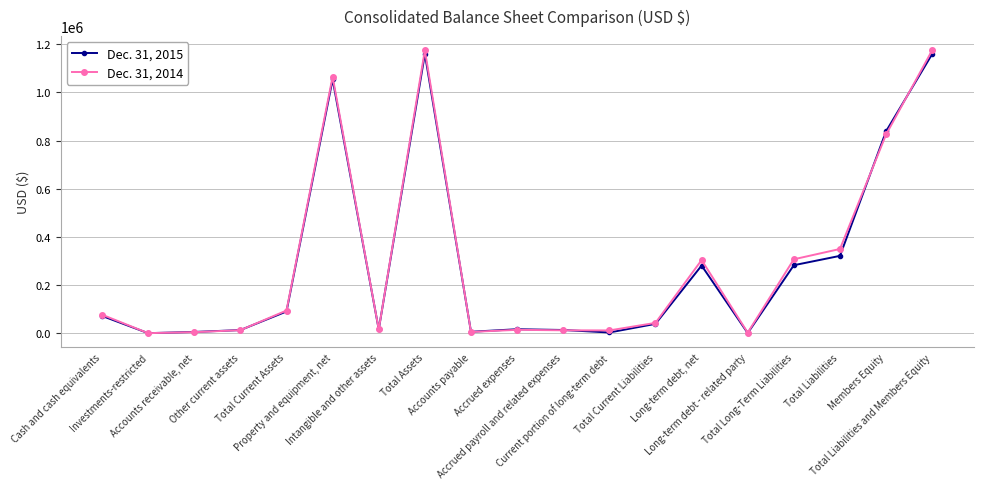

What is the label of the 8th point from the left?

Total Assets